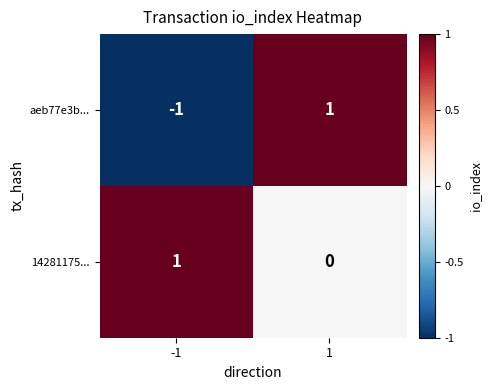

Which series has the largest range (max minus min)?

aeb77e3b...